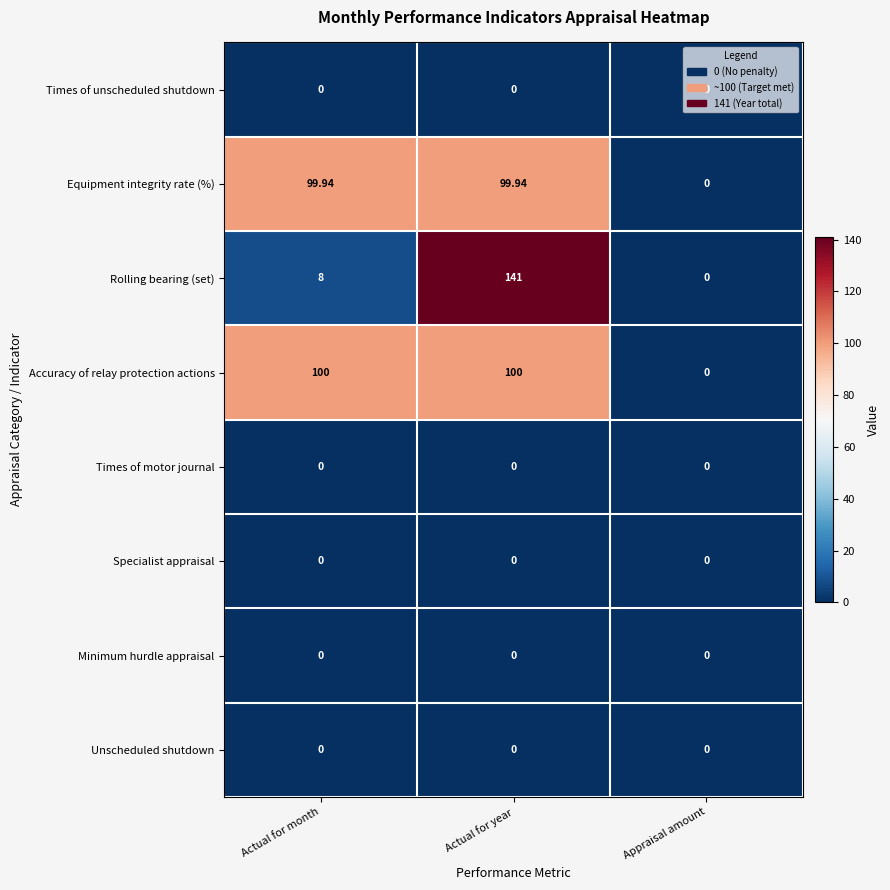

Count the number of categories in the chart.

3